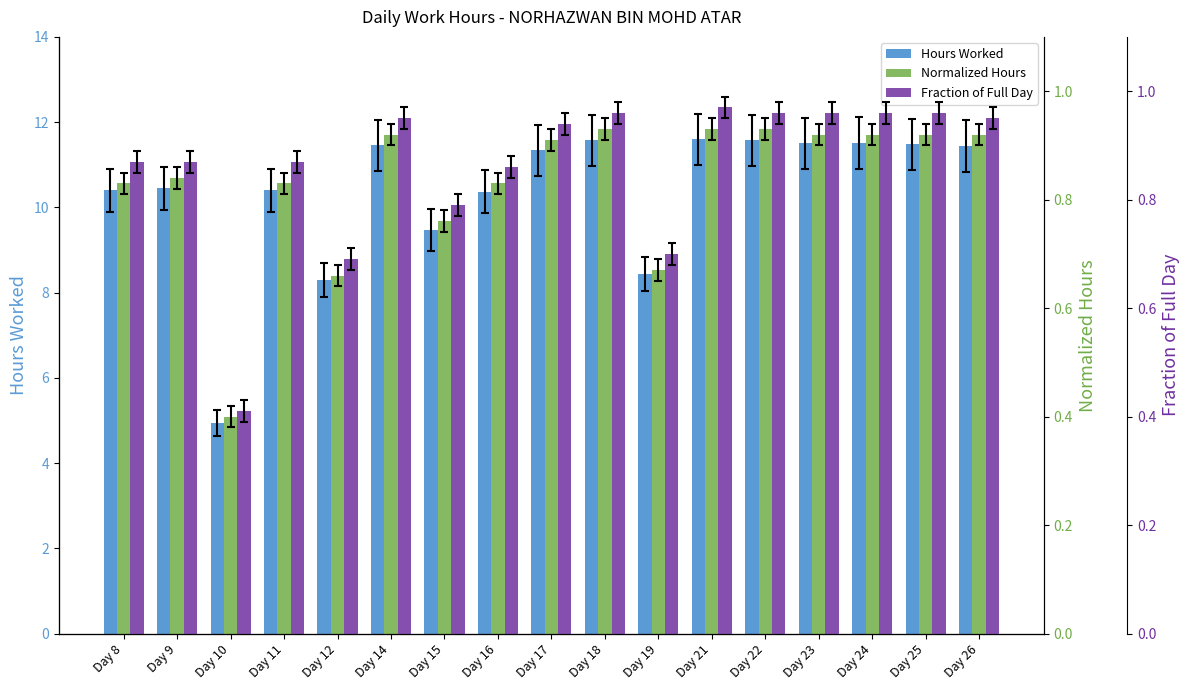

Reading left to right, extract all data points from this chart.

Hours Worked: Day 8=10.4	Day 9=10.4	Day 10=4.9	Day 11=10.4	Day 12=8.3	Day 14=11.5	Day 15=9.5	Day 16=10.4	Day 17=11.3	Day 18=11.6	Day 19=8.4	Day 21=11.6	Day 22=11.6	Day 23=11.5	Day 24=11.5	Day 25=11.5	Day 26=11.4
Normalized Hours: Day 8=0.8	Day 9=0.8	Day 10=0.4	Day 11=0.8	Day 12=0.7	Day 14=0.9	Day 15=0.8	Day 16=0.8	Day 17=0.9	Day 18=0.9	Day 19=0.7	Day 21=0.9	Day 22=0.9	Day 23=0.9	Day 24=0.9	Day 25=0.9	Day 26=0.9
Fraction of Full Day: Day 8=0.9	Day 9=0.9	Day 10=0.4	Day 11=0.9	Day 12=0.7	Day 14=0.9	Day 15=0.8	Day 16=0.9	Day 17=0.9	Day 18=1.0	Day 19=0.7	Day 21=1.0	Day 22=1.0	Day 23=1.0	Day 24=1.0	Day 25=1.0	Day 26=0.9